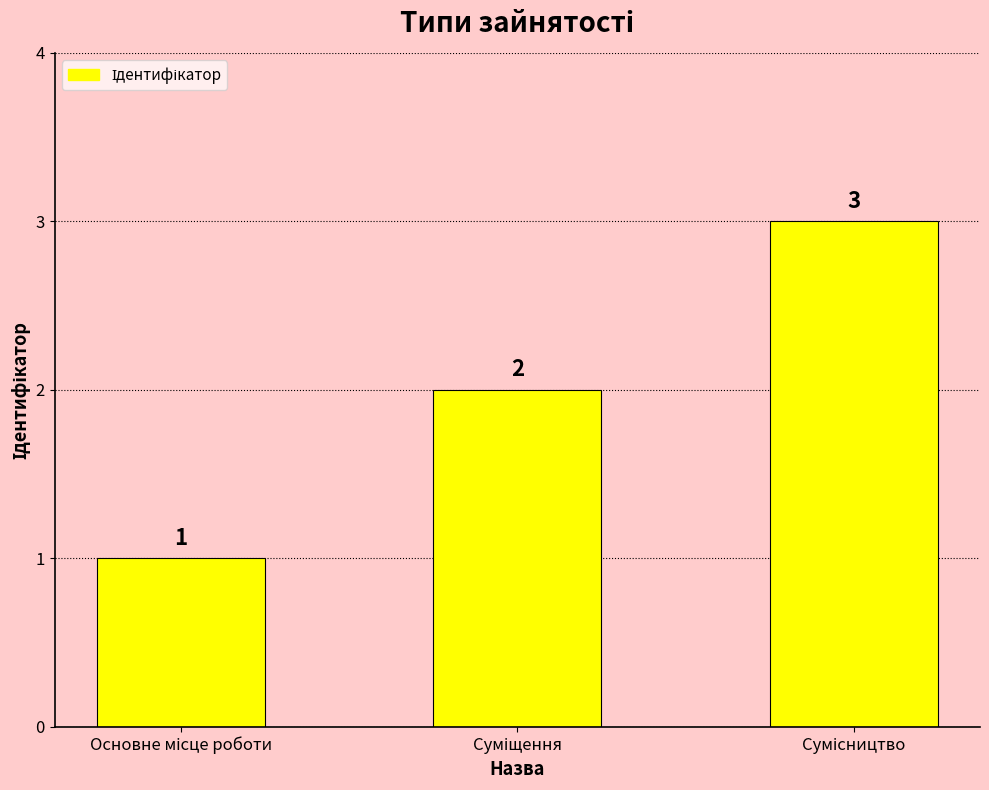

Are the bars horizontal?

No